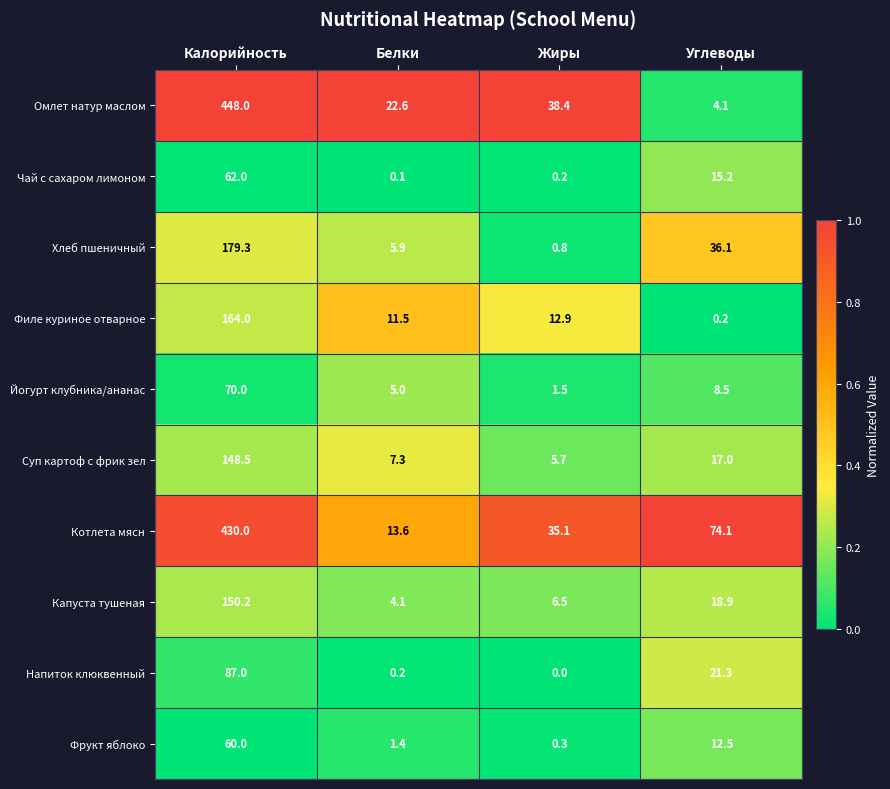

At which label is Котлета мясн closest to 221?

Углеводы